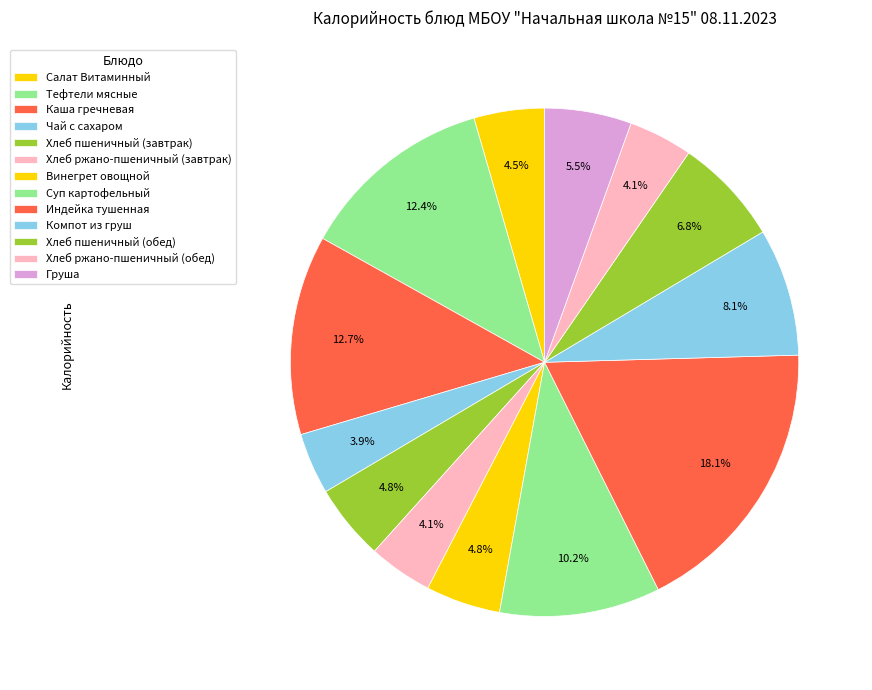

Count the number of slices in the pie.

13